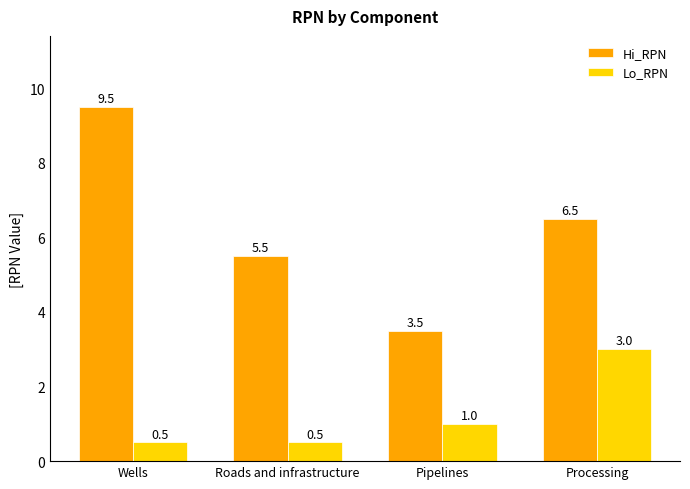

Does the chart contain any negative values?

No